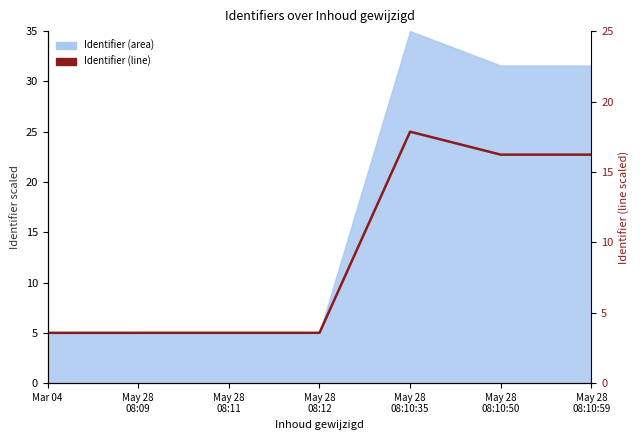

How many values exceed 5?

6